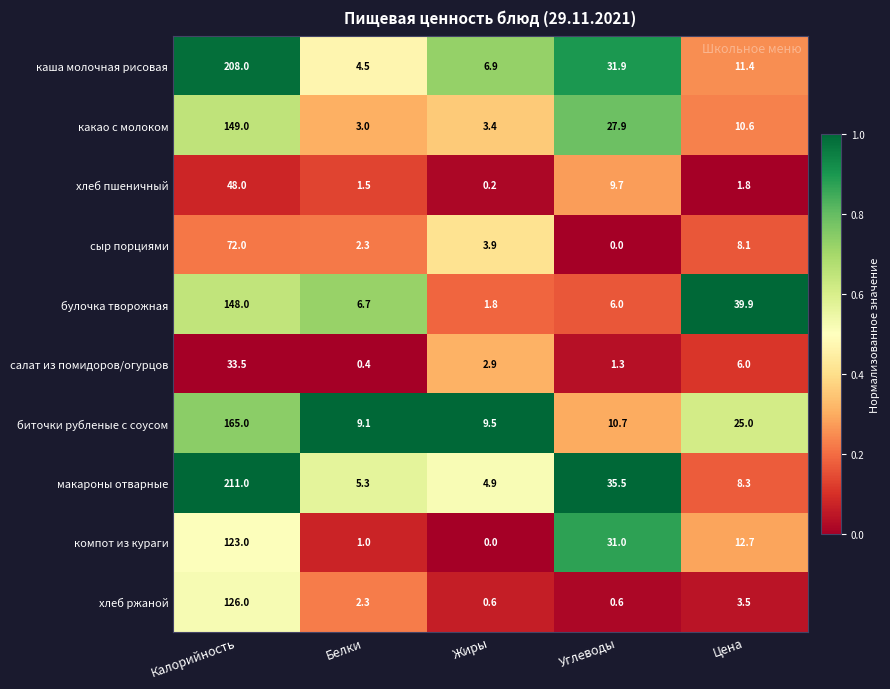

What is the difference between the maximum and minimum values in the булочка творожная series?

146.2